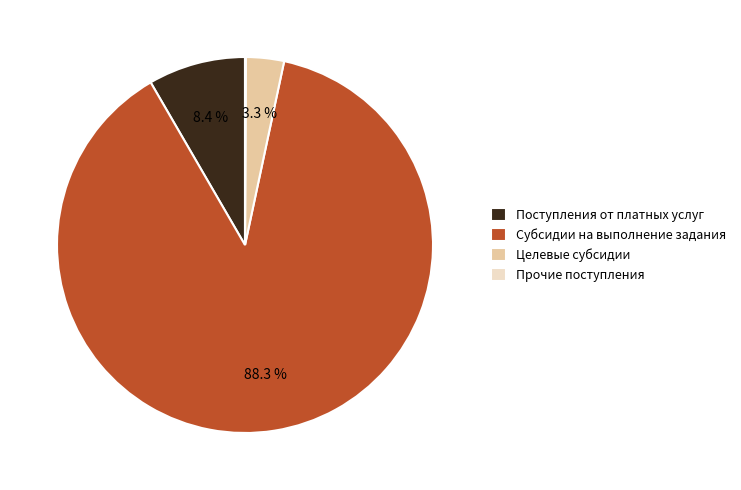

Is there a majority slice in this chart?

Yes